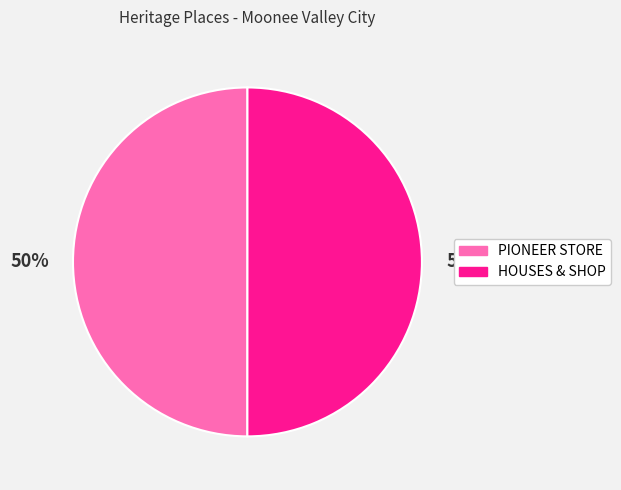

How many segments does this pie chart have?

2